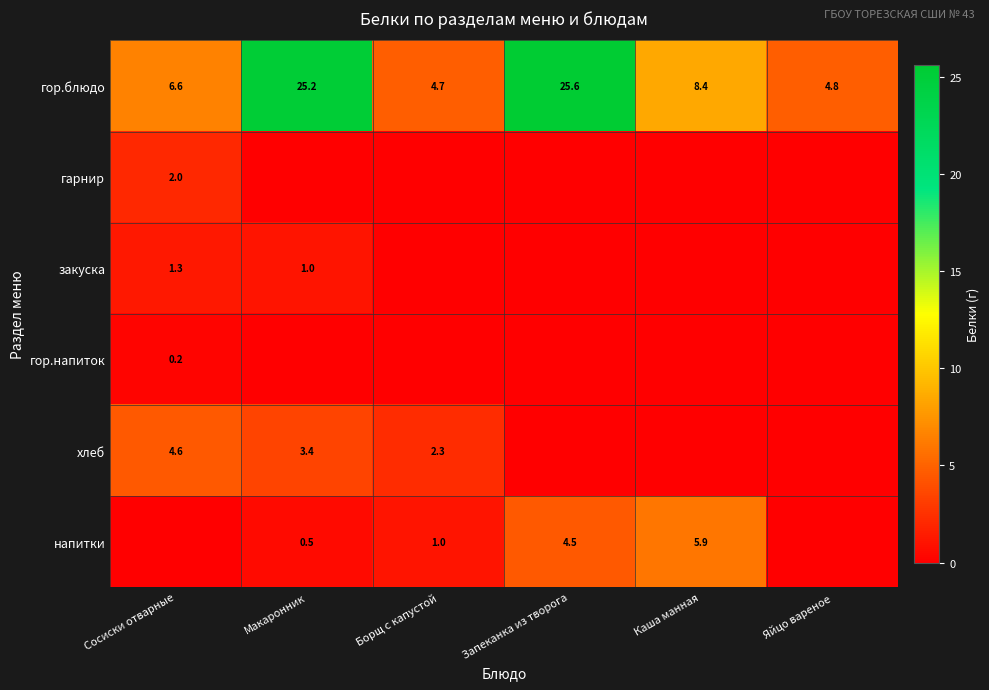

The value of напитки at Запеканка из творога is 7.9. True or false?

False